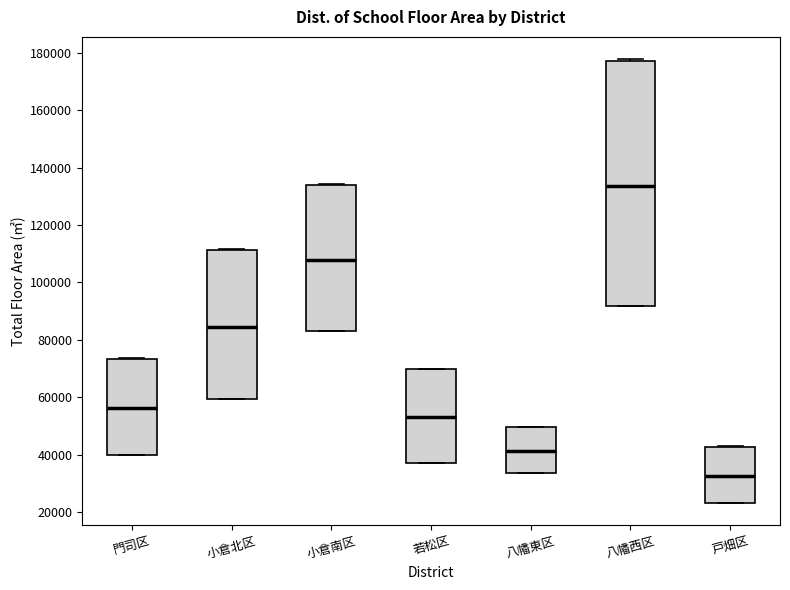

Comparing the boxes themselves (not the whiskers), which one is the tallest?

八幡西区